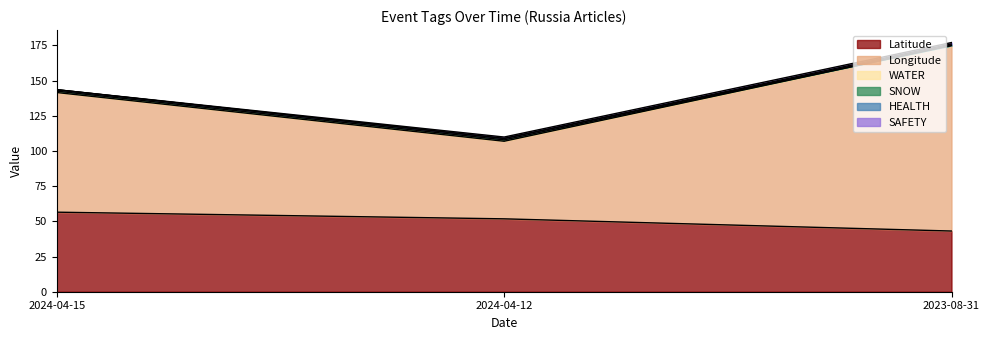

Which series has the largest range (max minus min)?

Longitude